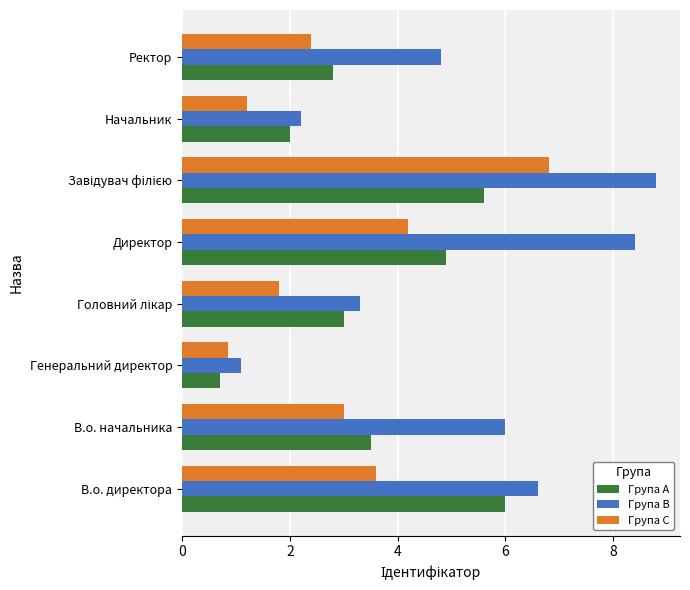

Which series has the largest range (max minus min)?

Група B